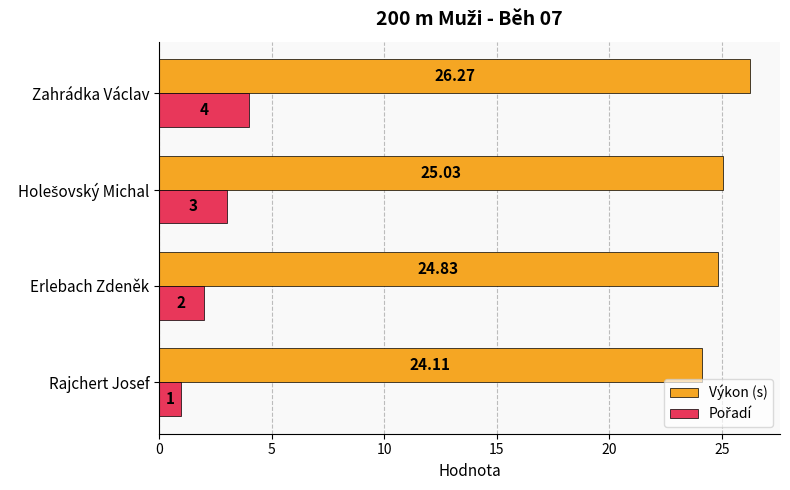

Which series has the largest total across all categories?

Výkon (s)